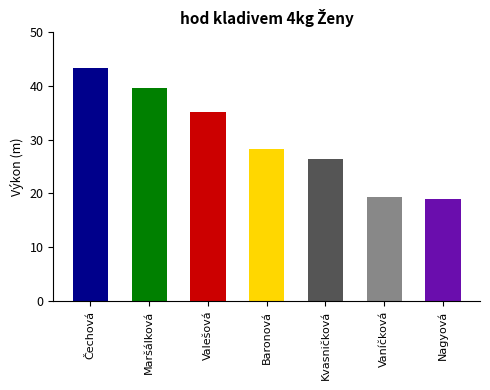

What is the minimum value shown in the chart?

18.9